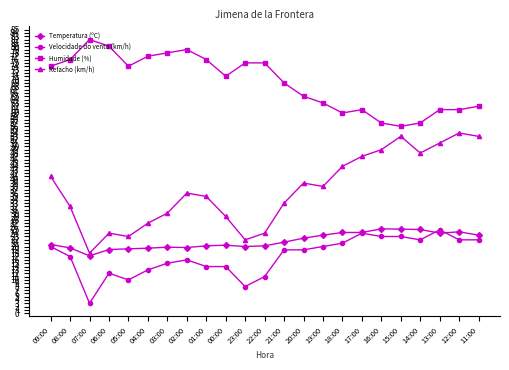

True or false: Temperatura (ºC) and Humidade (%) cross at least once.

False